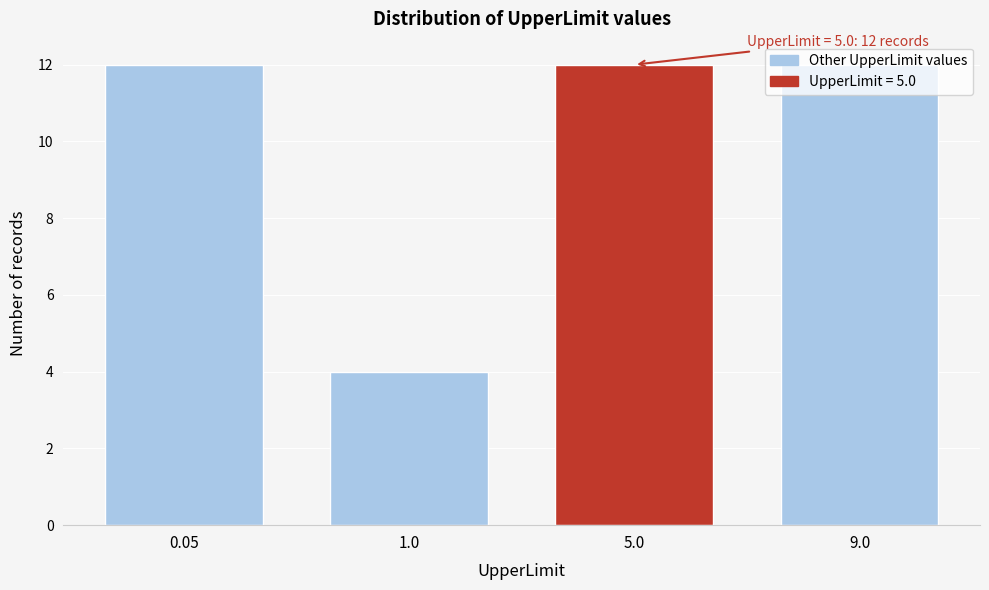

What is the label of the 4th bar from the left?

9.0